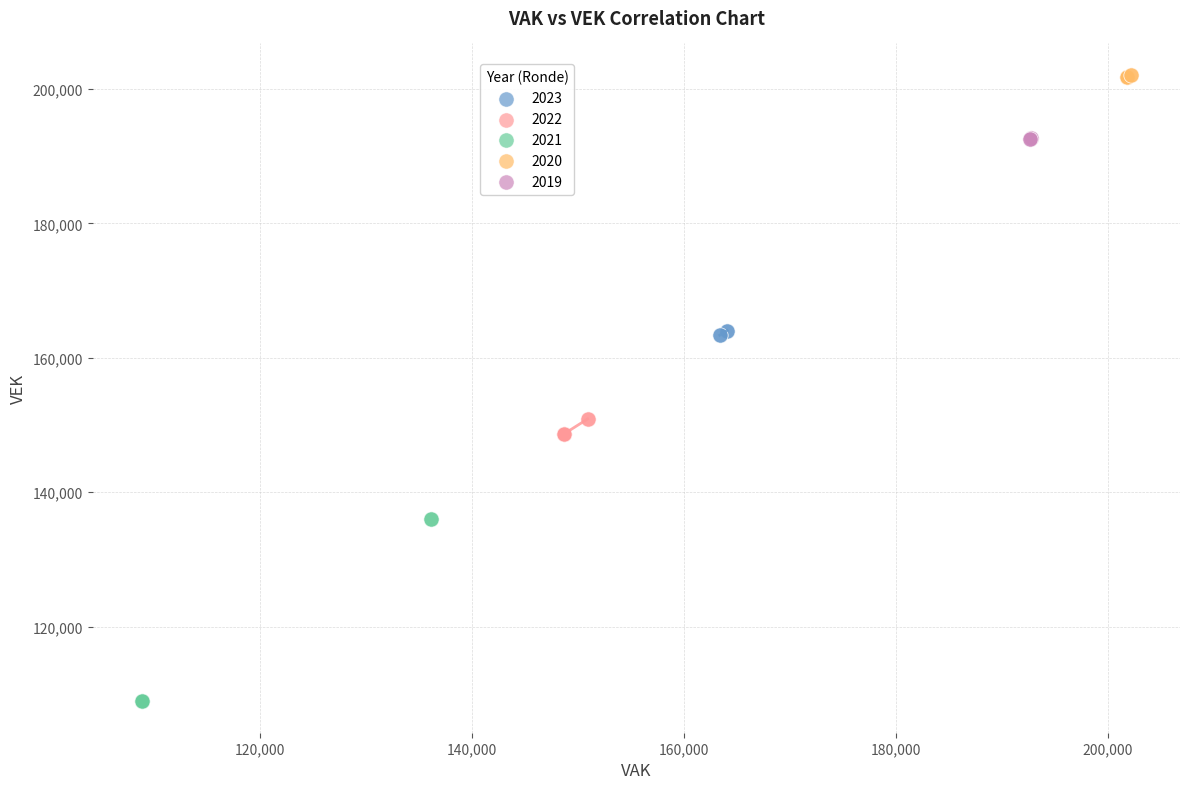

Which series has the largest Y range (max minus min)?

2021